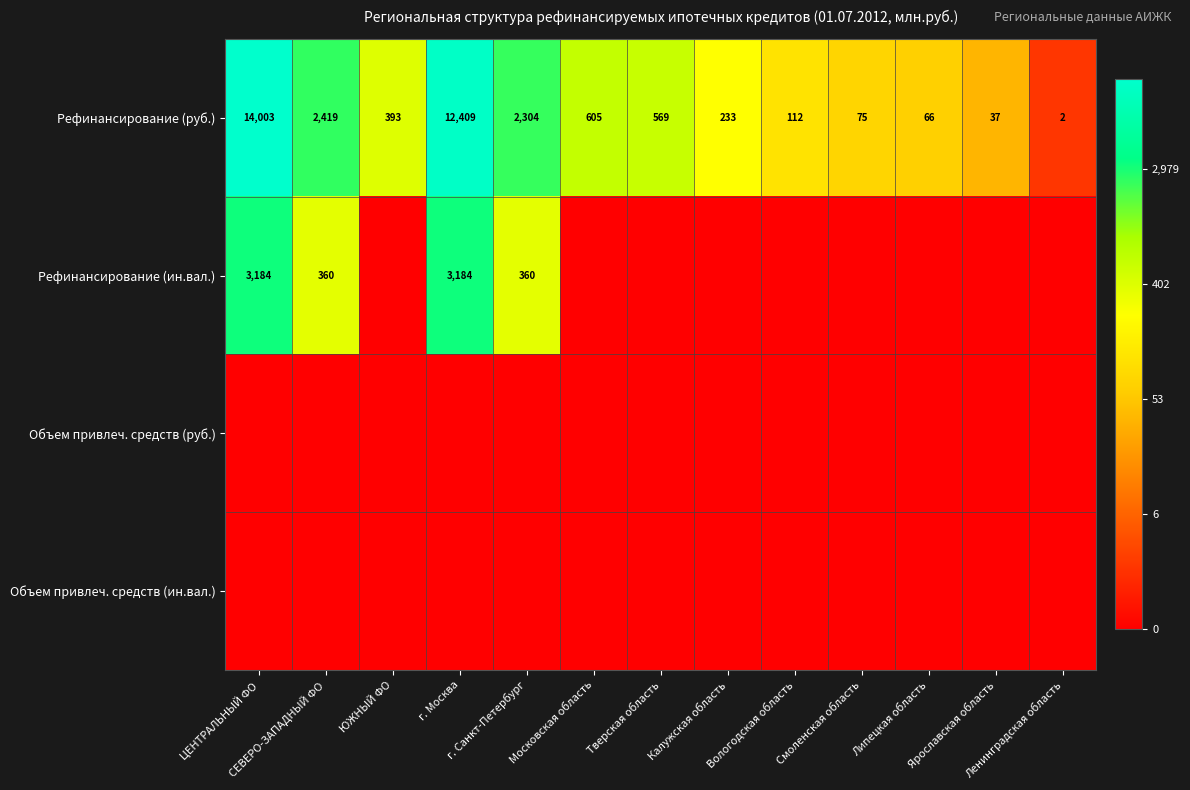

Which label corresponds to the largest value in the chart?

ЦЕНТРАЛЬНЫЙ ФО